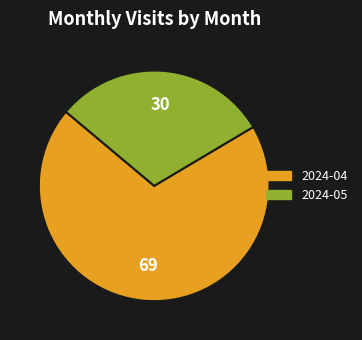

Is it true that 2024-04 is 75% of the pie?

False